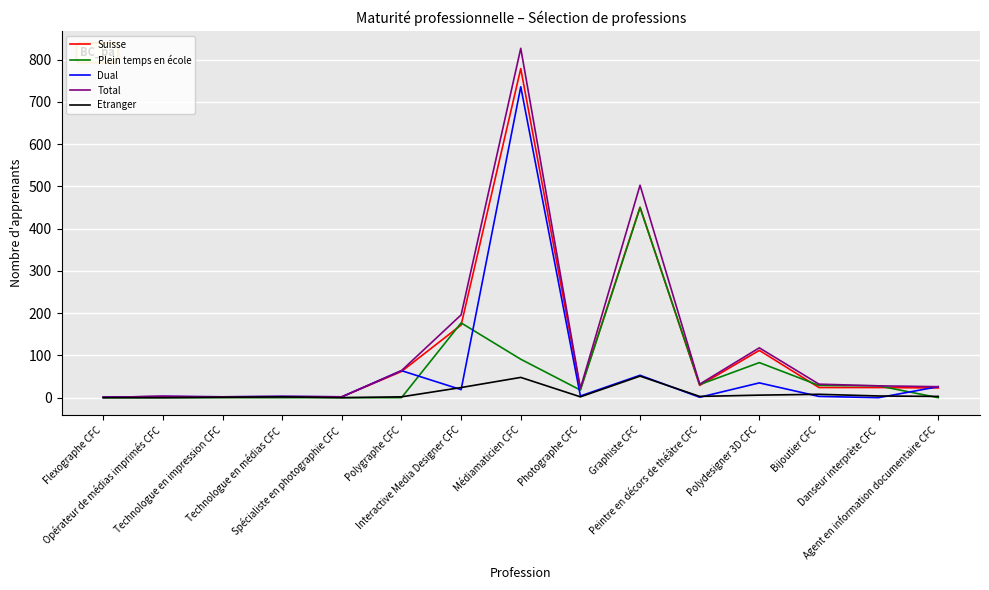

What is the highest value of the Etranger series?

51